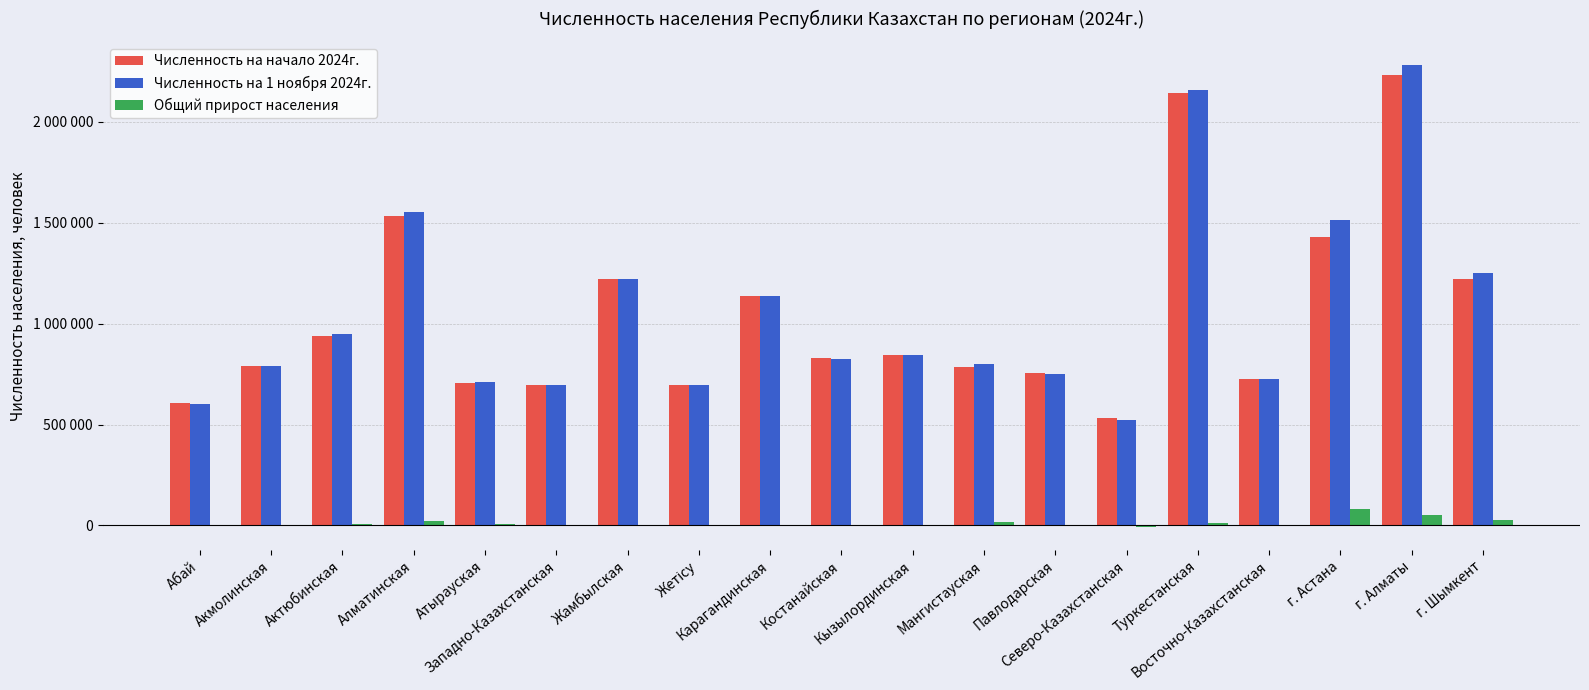

What is the maximum value shown in the chart?

2280296